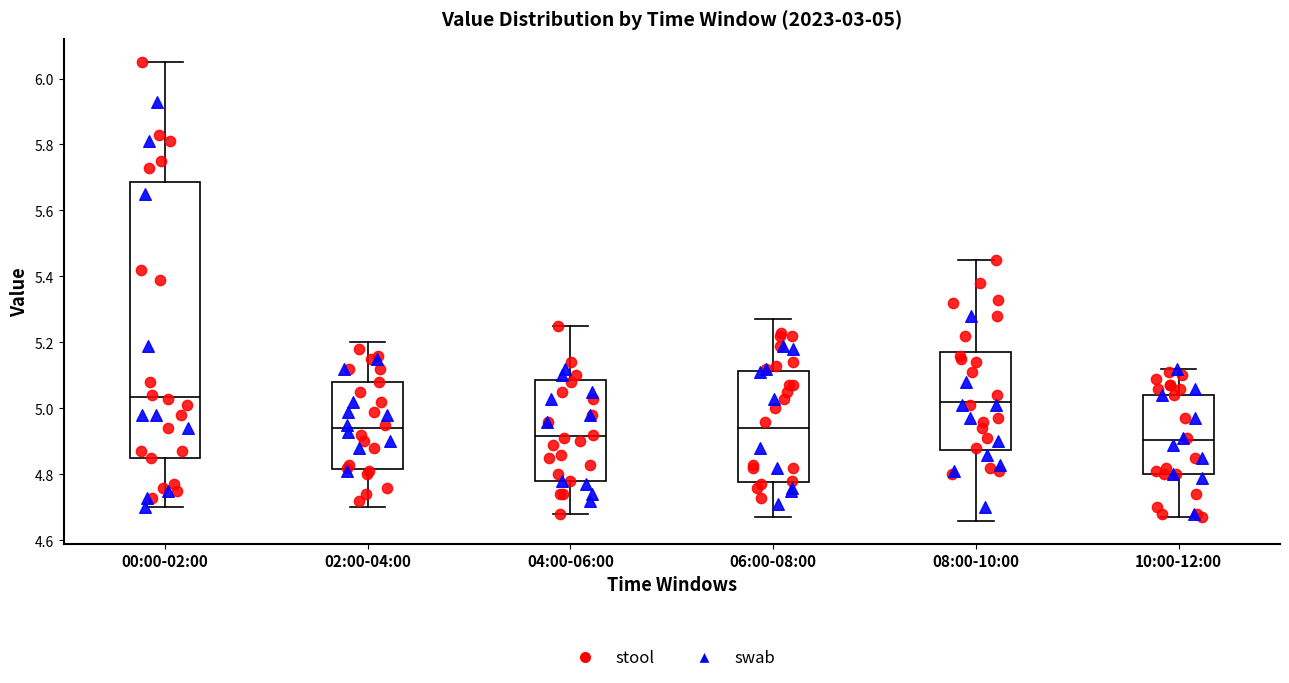

Which box is the tallest, from its lower edge to its upper edge?

00:00-02:00